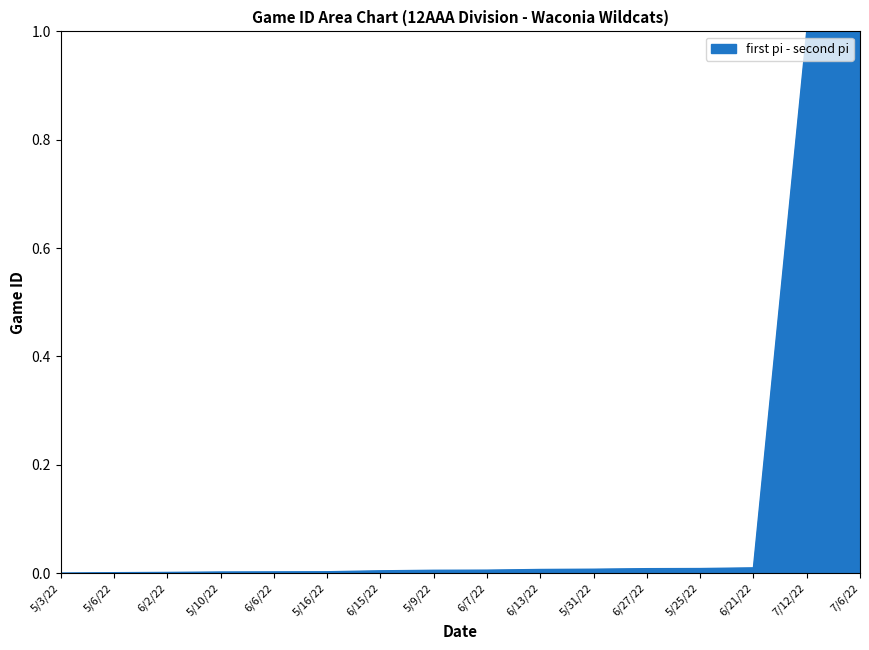

The chart shows a value of 0.0 at 6/21/22. True or false?

True